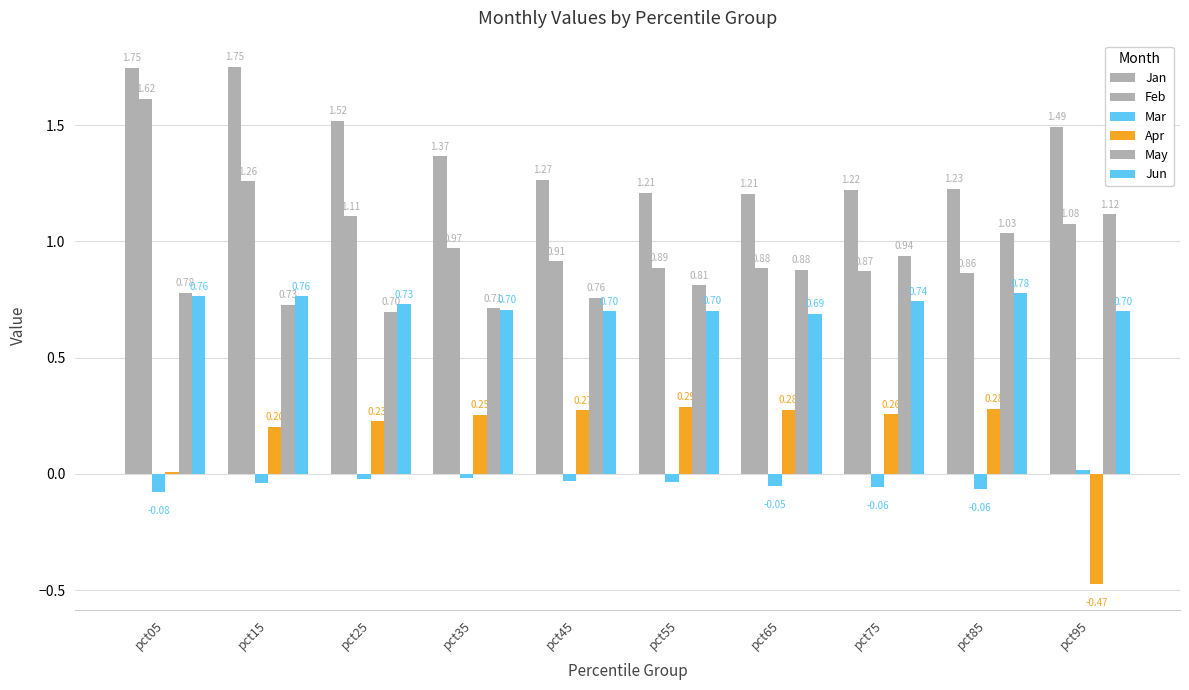

Which series has the widest spread of values?

Apr